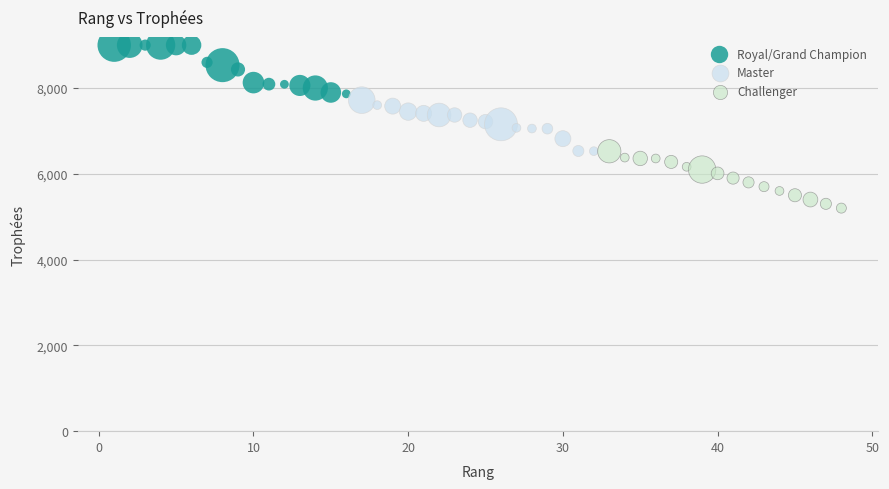

Which series has the widest spread of Y values?

Challenger